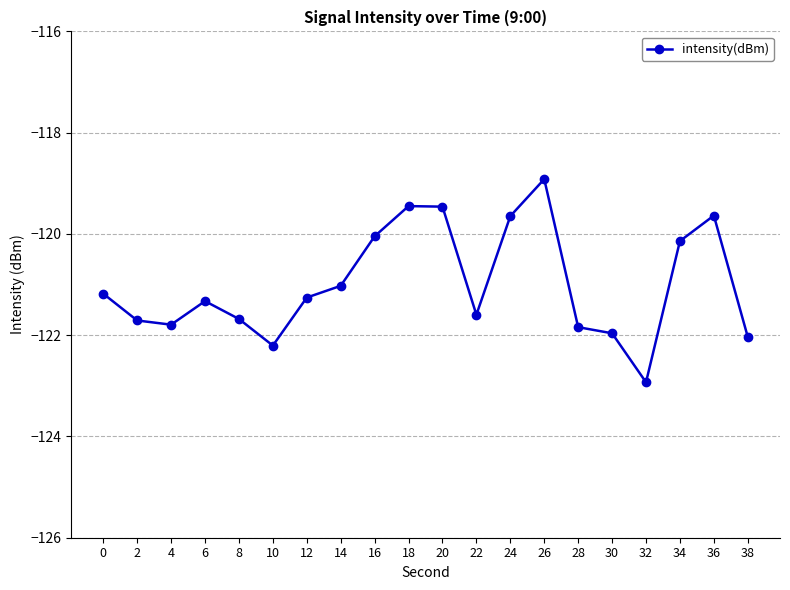

True or false: the data has more than 2 interior local peaks.

True